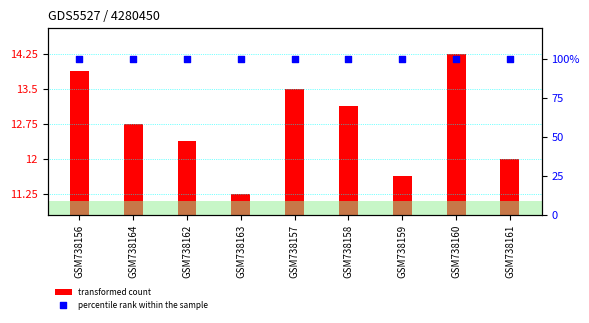

Which series has the largest Y range (max minus min)?

transformed count